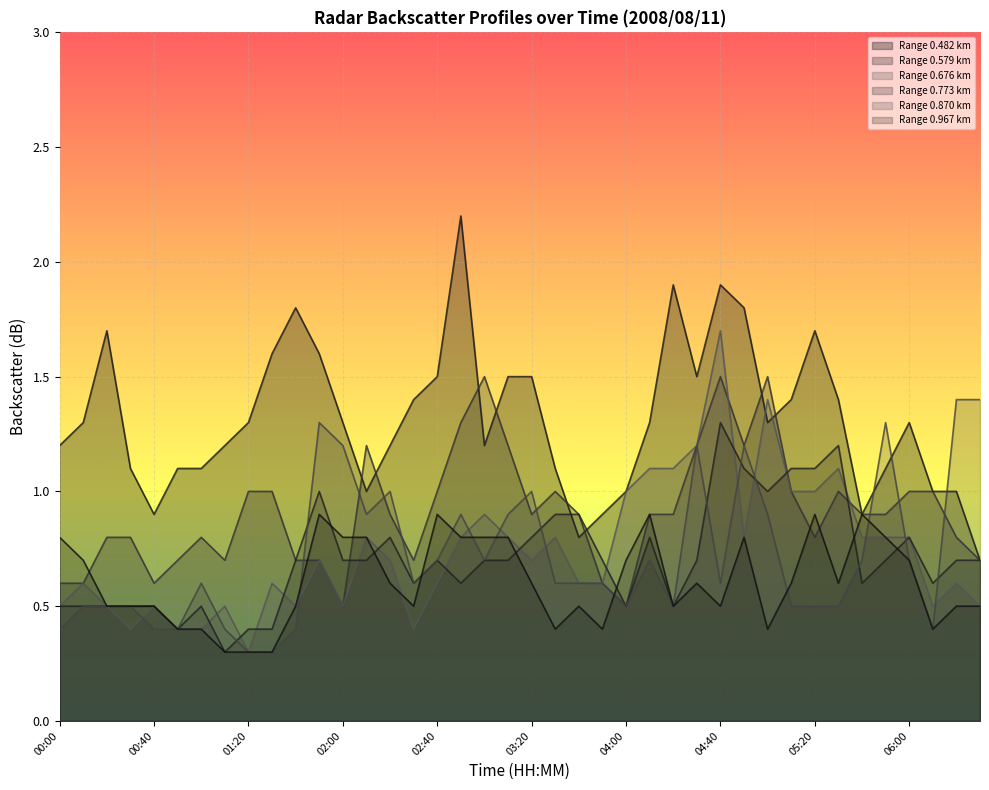

What is the sum of the 0.870 values at 00:30 and 05:00?

1.4